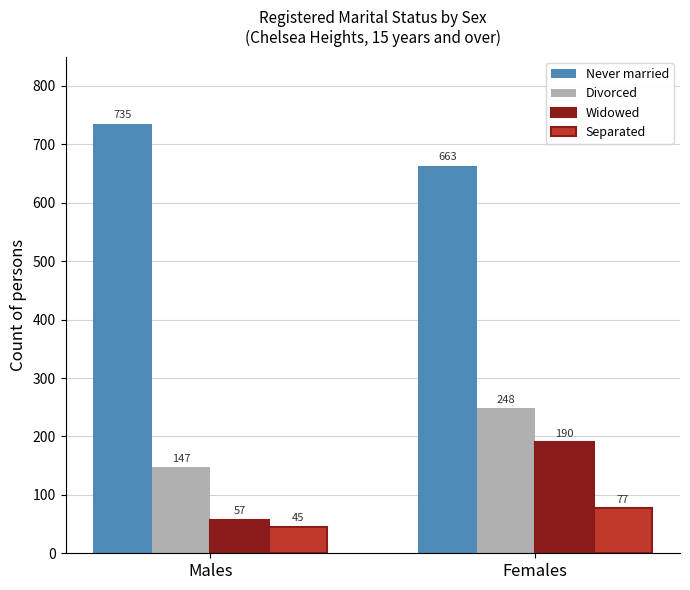

Rank the categories by Never married value from highest to lowest.

Males, Females